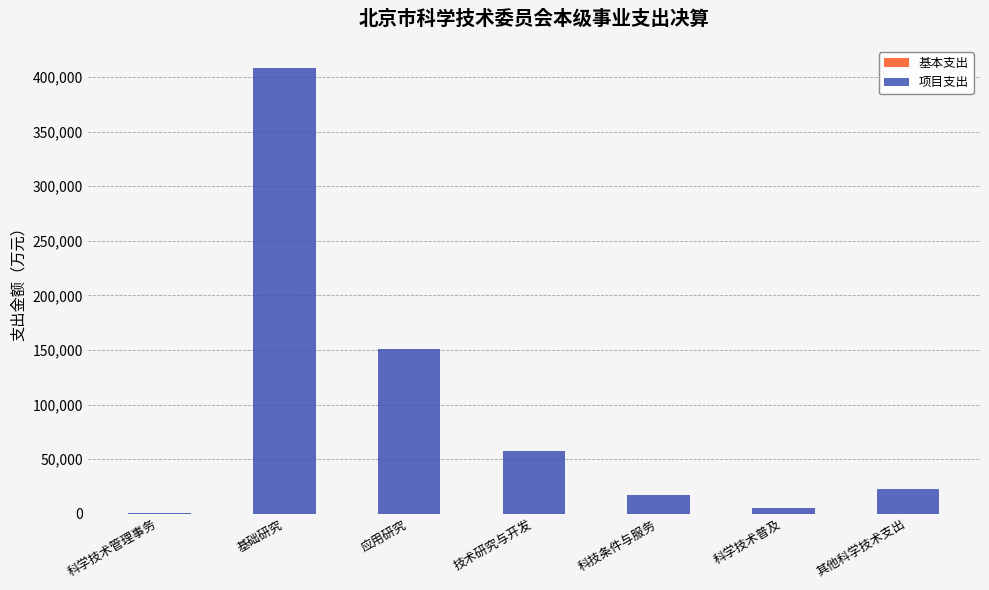

What is the total value across all series at 其他科学技术支出?

22841.3